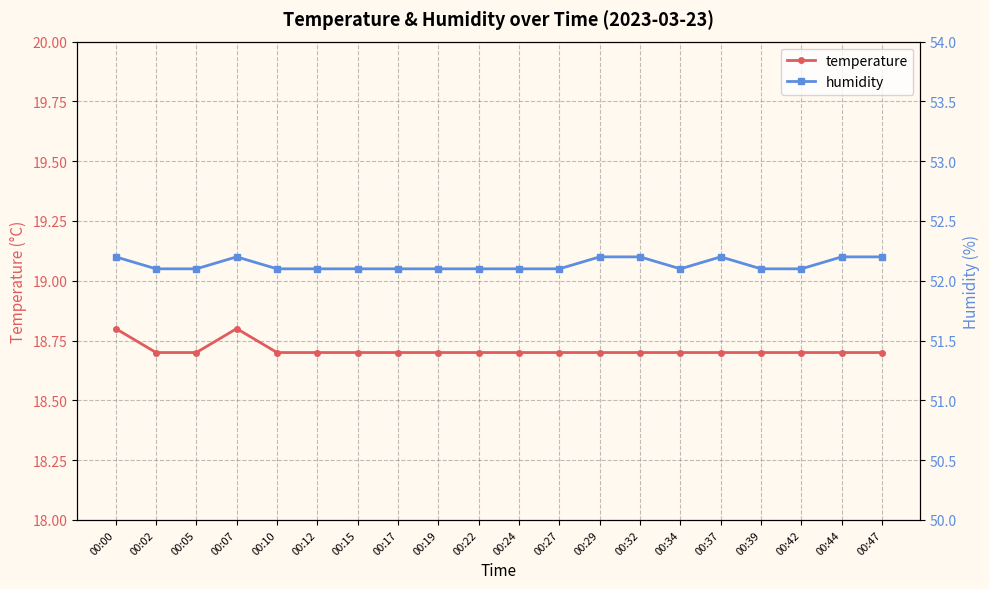

True or false: temperature and humidity intersect in this chart.

False